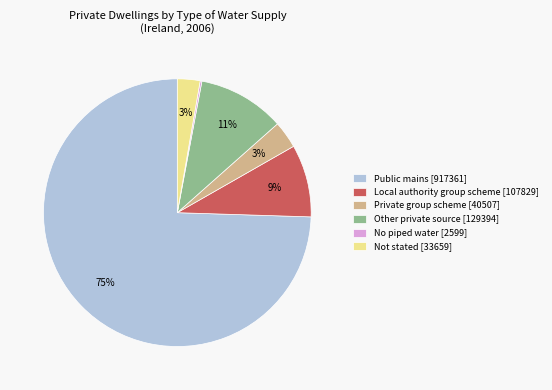

Does Public mains [917361] represent more than half of the total?

Yes